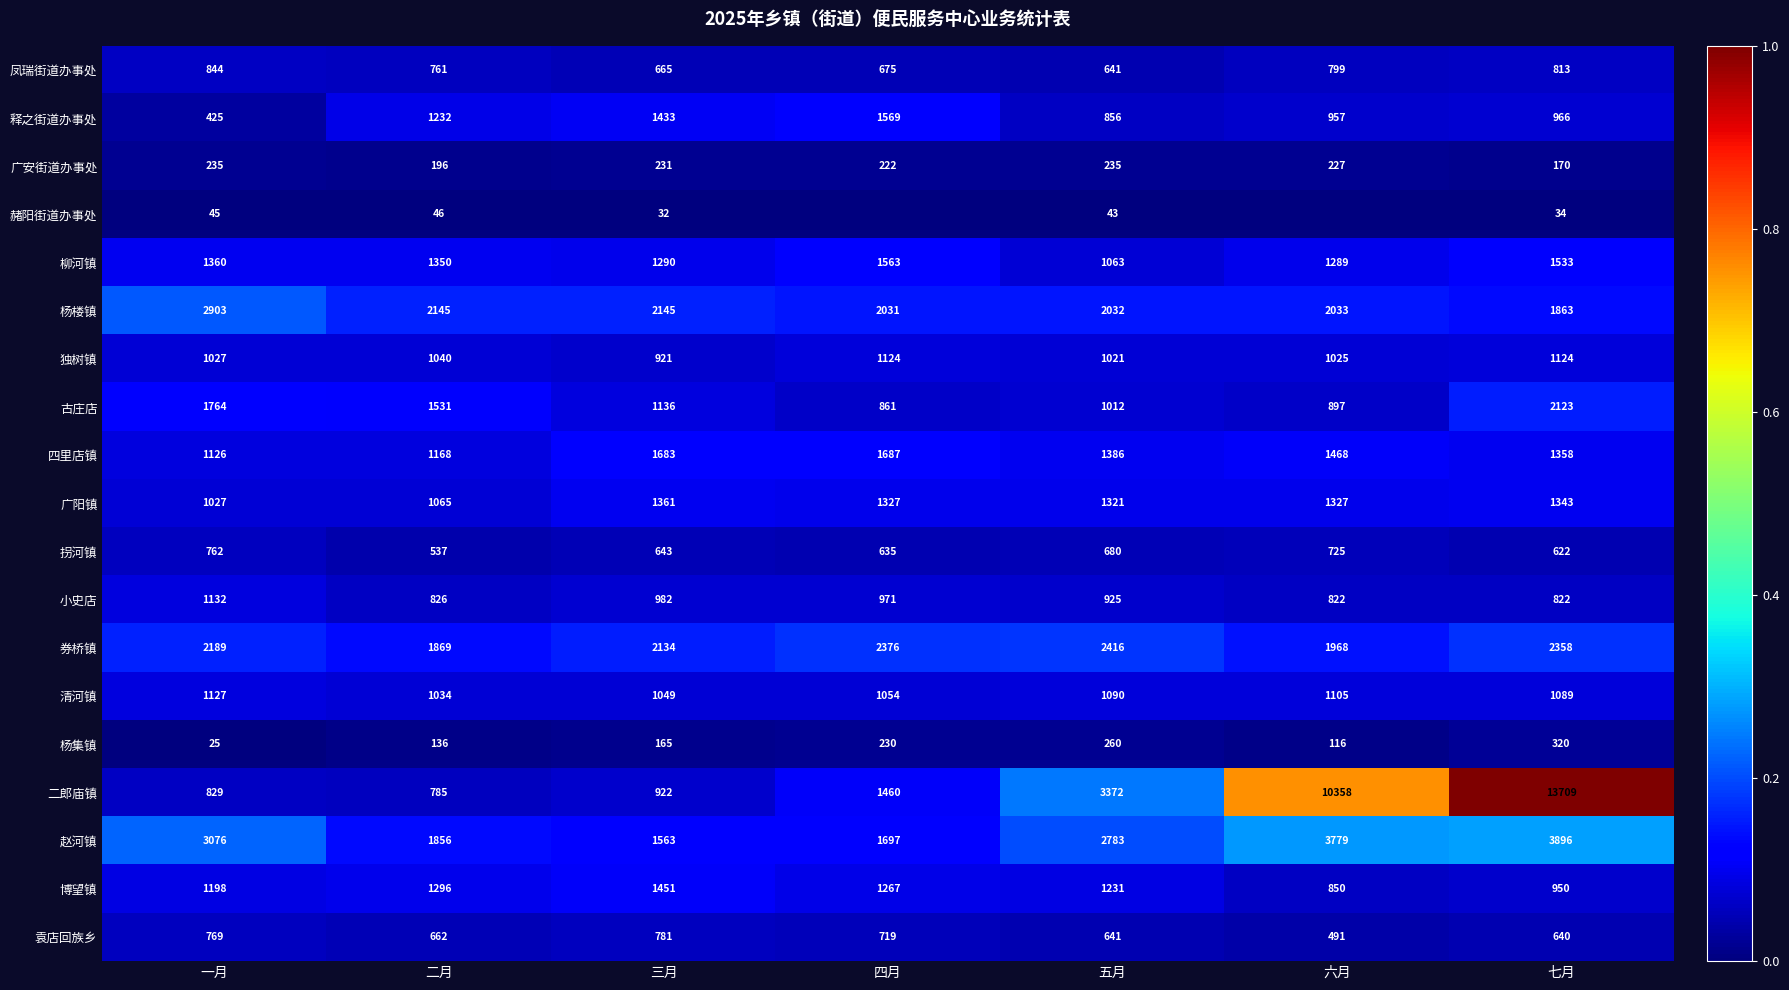

How many data points does each series have?

7